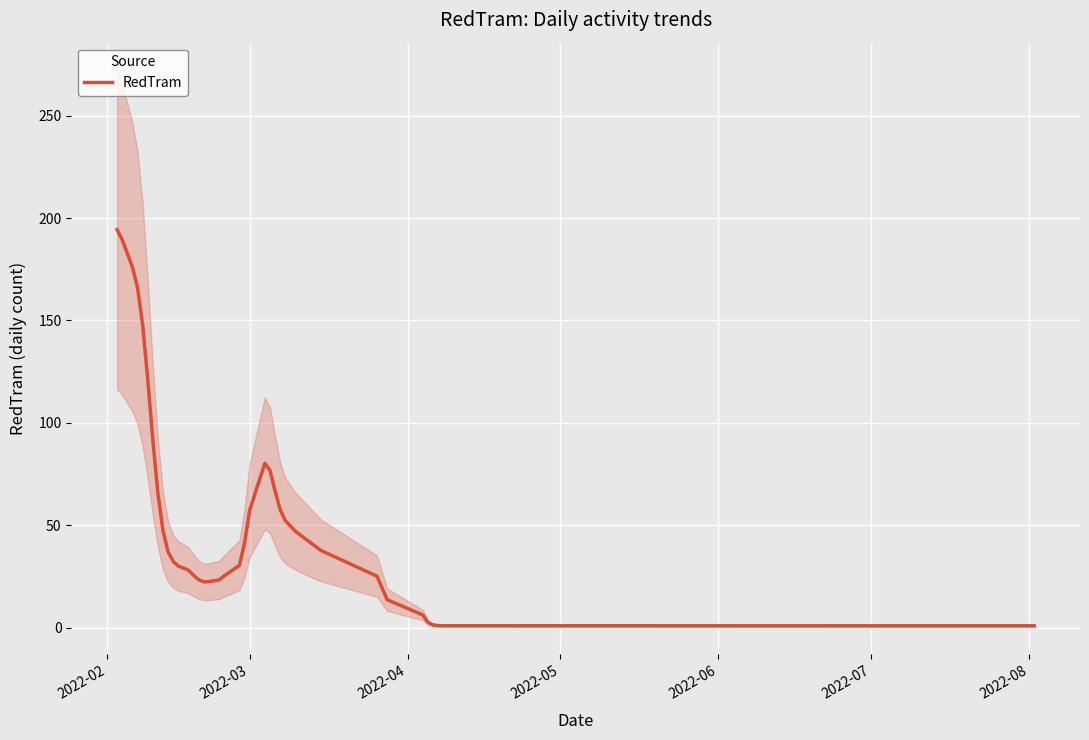

What is the difference between the second highest and minimum values?

188.3